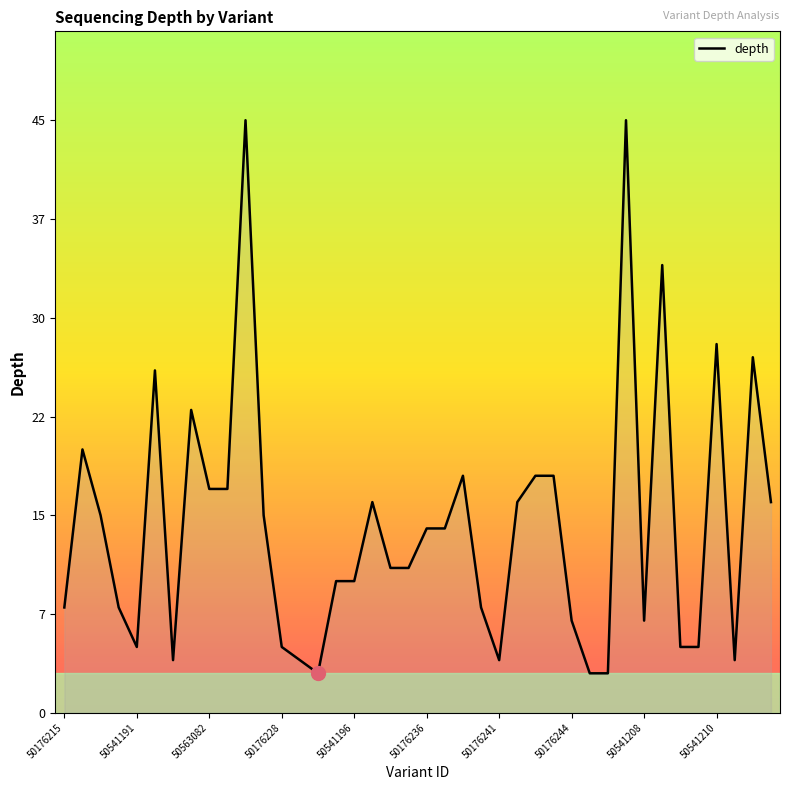

What is the difference between the maximum and minimum values?

42